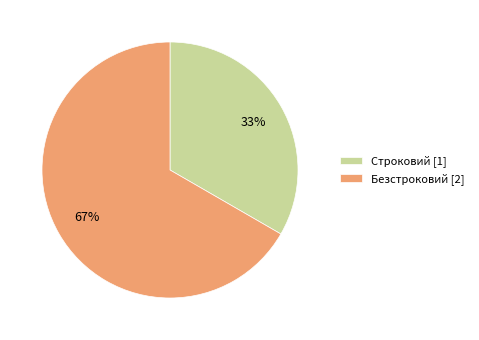

To the nearest percent, what is the combined percentage of Строковий [1] and Безстроковий [2]?

100%